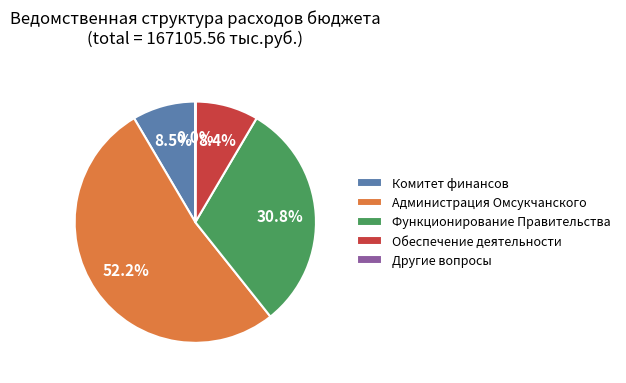

Does Администрация Омсукчанского account for over 50% of the chart?

Yes